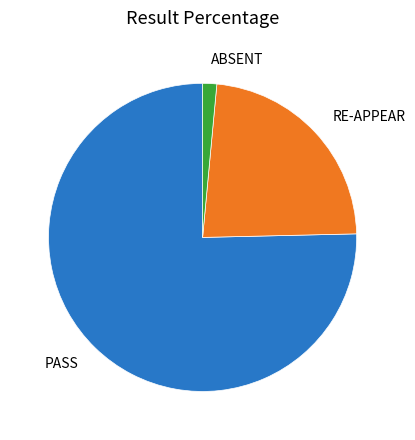

Which slice represents more than half of the pie?

PASS